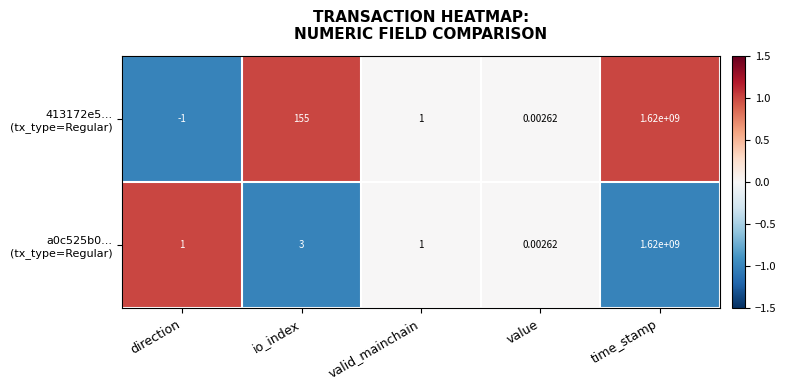

Which category has the highest value across all series?

time_stamp